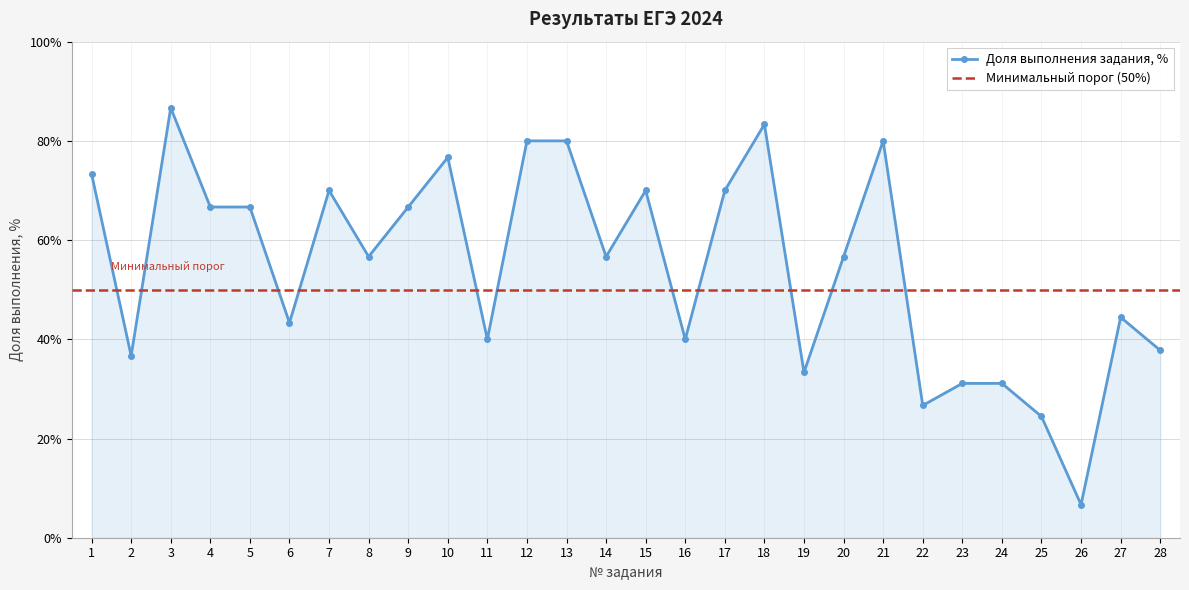

Reading right to left, extract all data points from this chart.

37.8	44.4	6.7	24.4	31.1	31.1	26.7	80.0	56.7	33.3	83.3	70.0	40.0	70.0	56.7	80.0	80.0	40.0	76.7	66.7	56.7	70.0	43.3	66.7	66.7	86.7	36.7	73.3